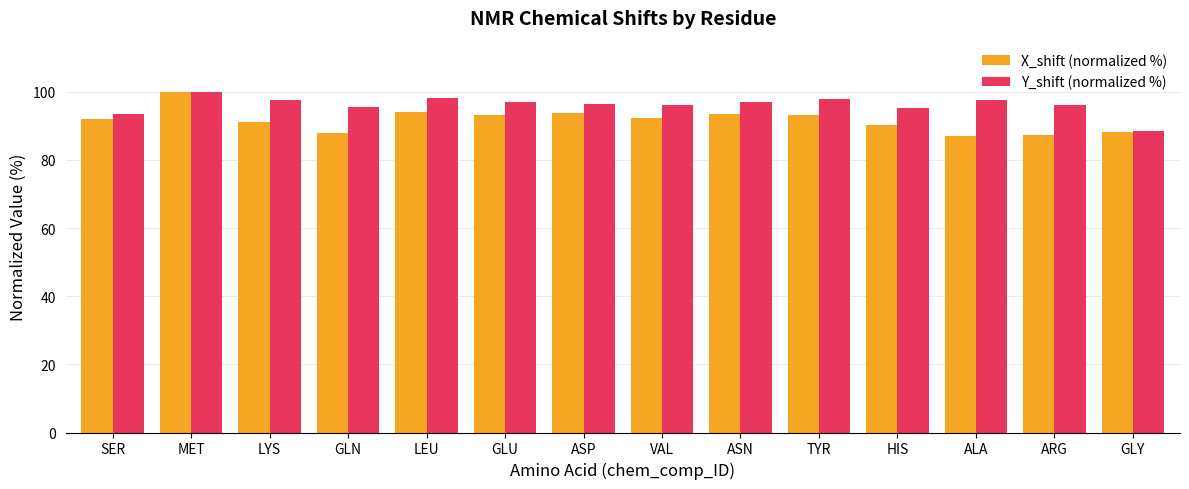

What is the greatest value displayed?

100.0